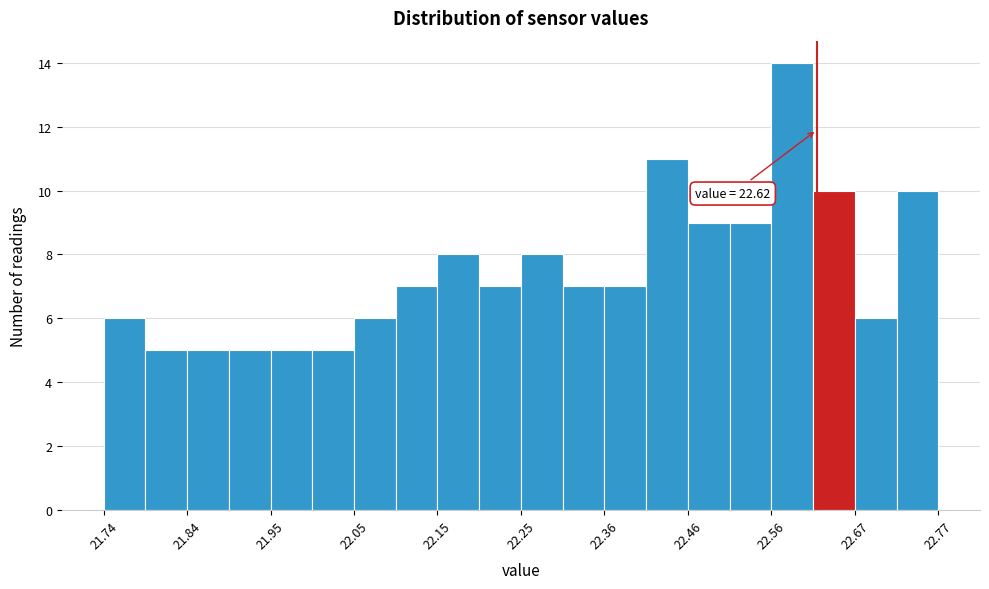

Around what value on the x-axis is the tallest bar? Give the approximate position of its centre, as read against the axis.

22.58